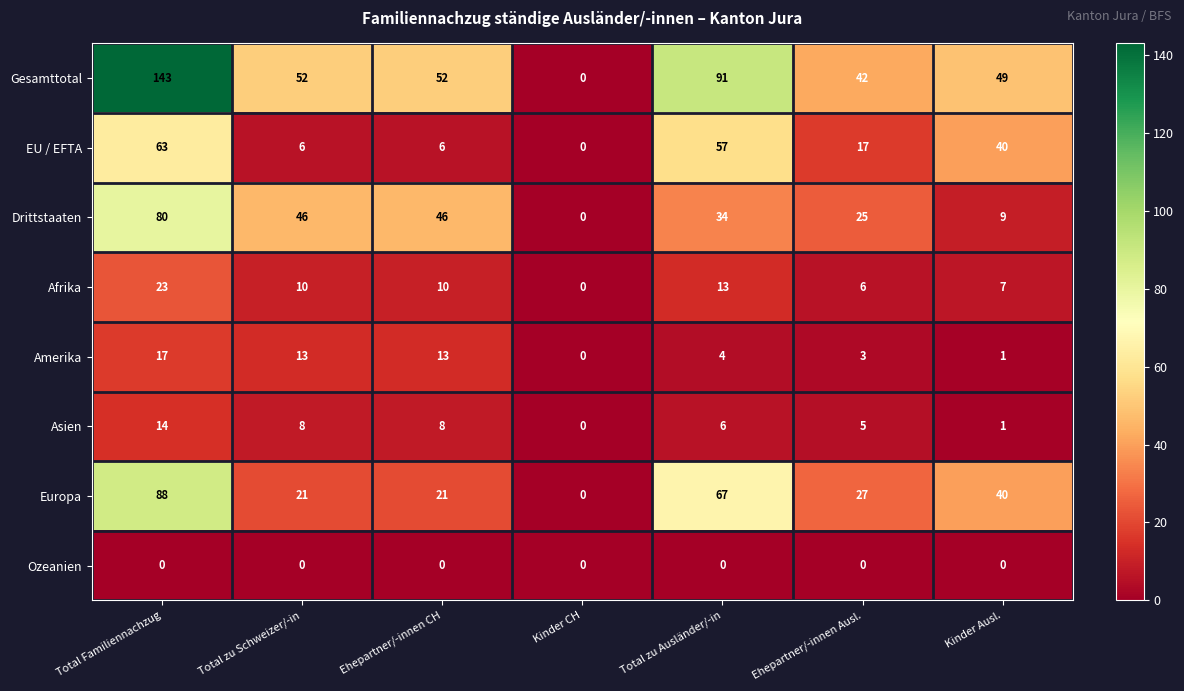

What is the average value of the EU / EFTA series?

27